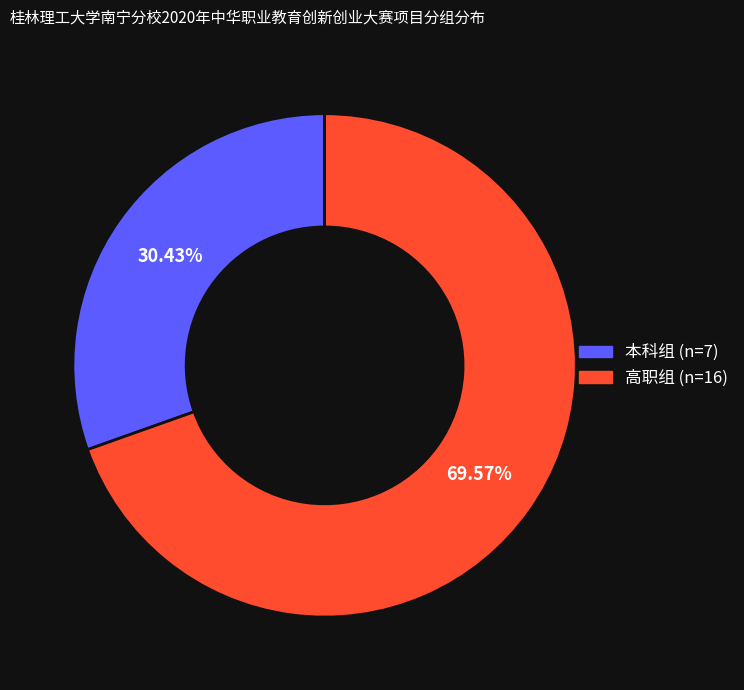

Count the number of slices in the pie.

2